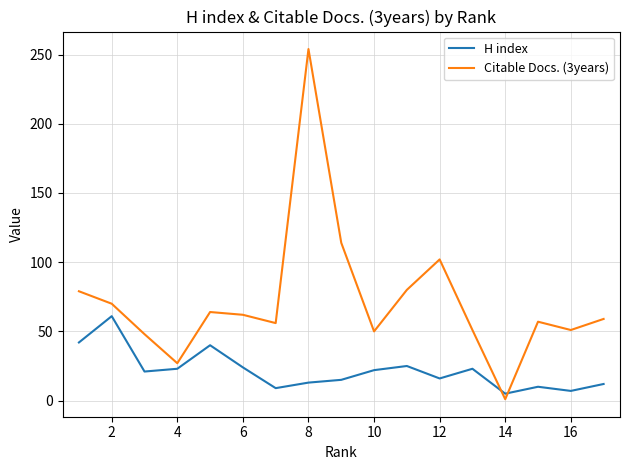

After their last crossing, which series has the higher values: H index or Citable Docs. (3years)?

Citable Docs. (3years)